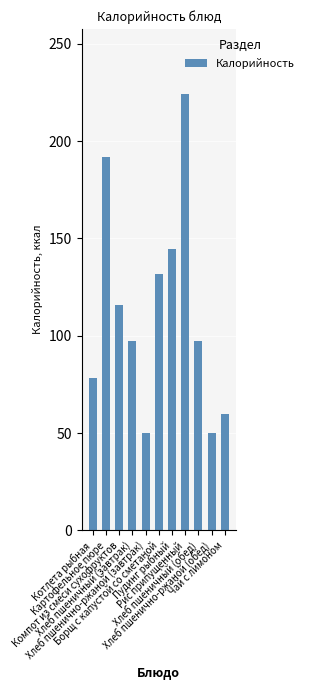

At which label is the value closest to 136?

Борщ с капустой со сметаной